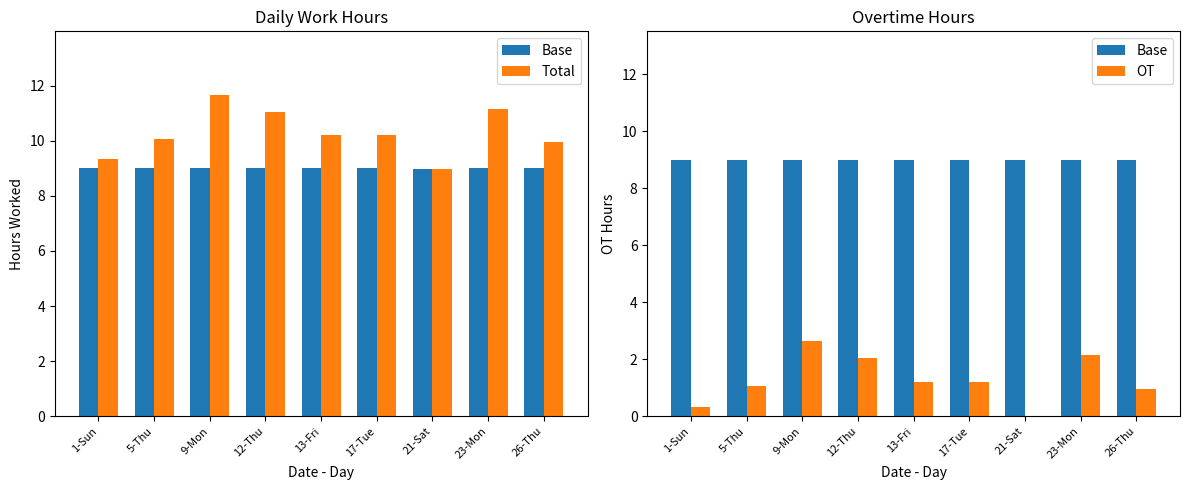

Is it true that Total equals 14.0 at 26-Thu?

False